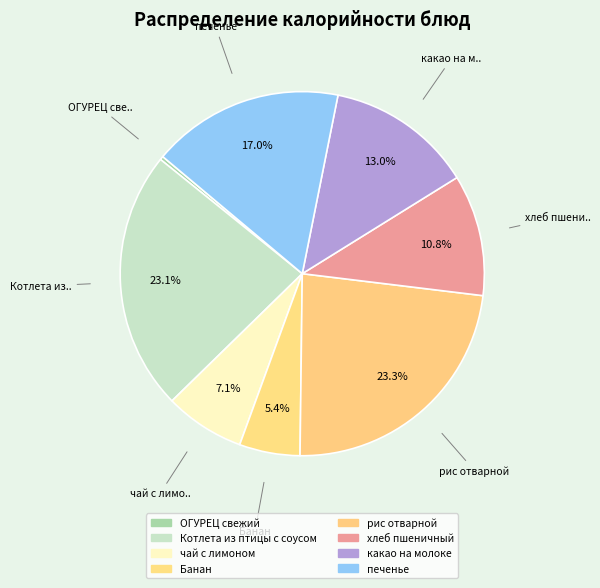

Which slice is the smallest?

ОГУРЕЦ свежий